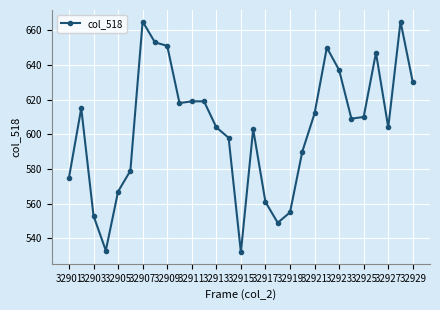

True or false: the data has more than 0 interior local peaks.

True